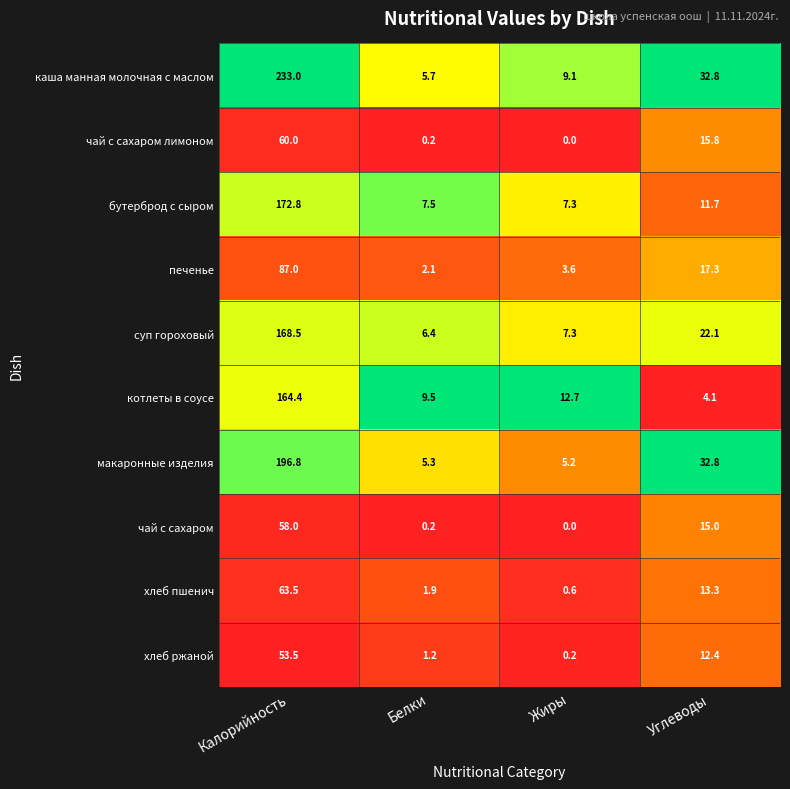

What is the greatest value displayed?

233.0